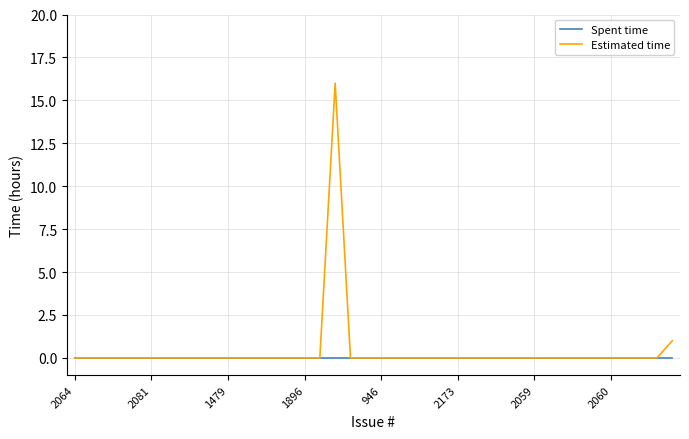

What is the greatest value displayed?

16